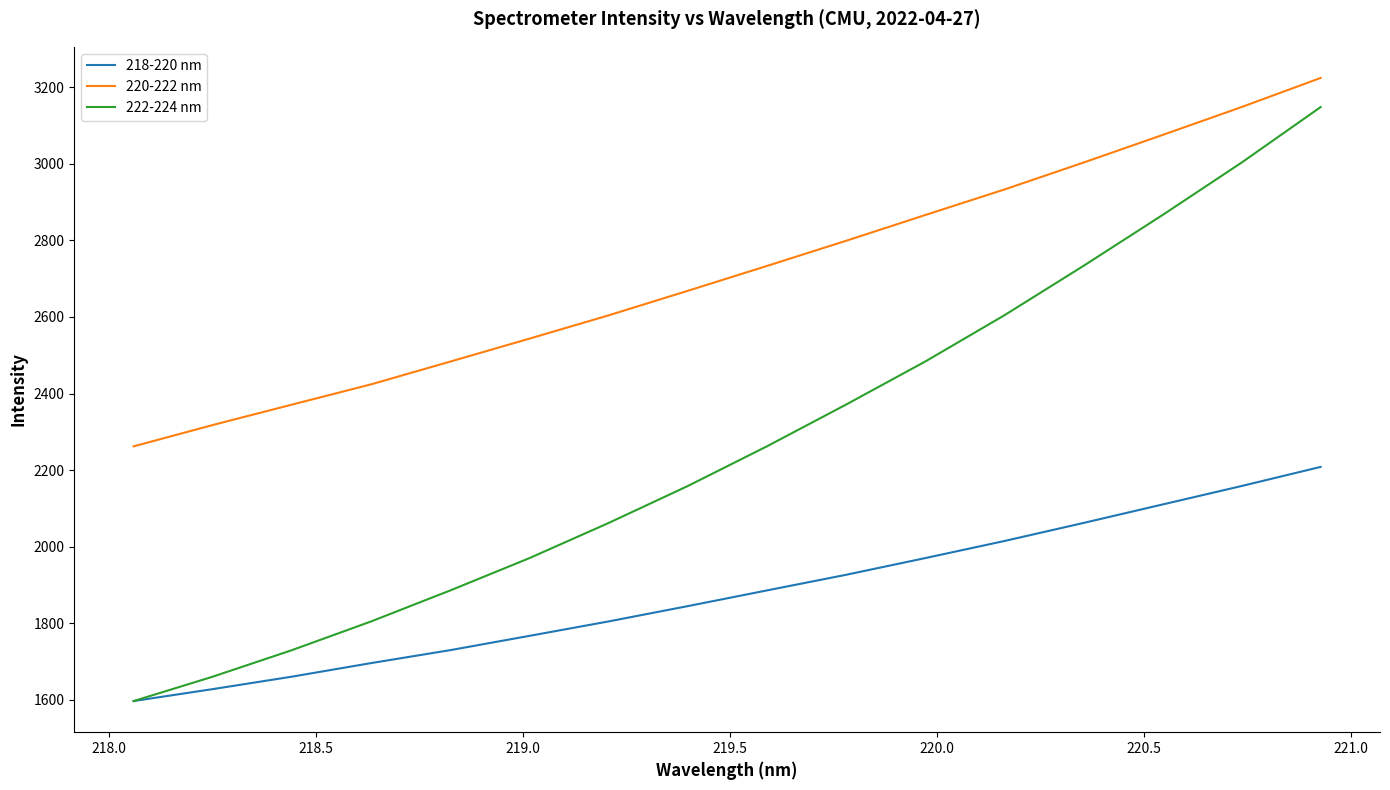

List the series in order of their overall mean, highest first.

220-222 nm, 222-224 nm, 218-220 nm